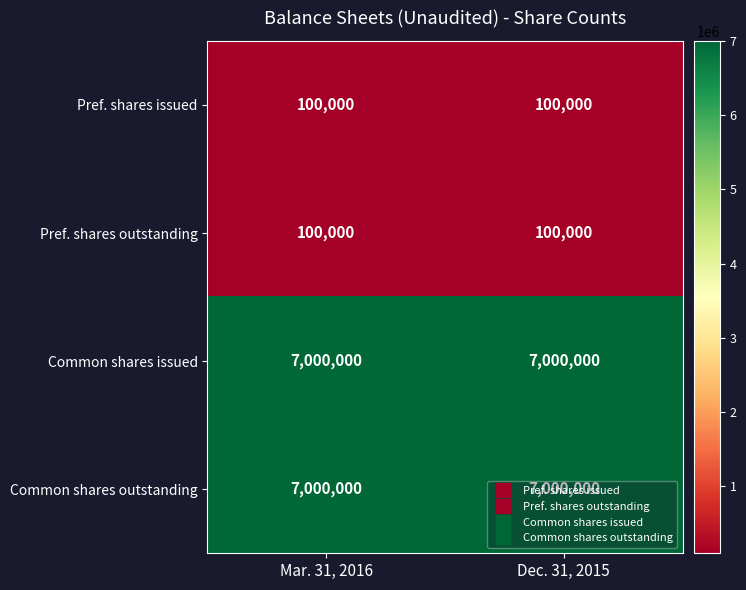

Is the value of Pref. shares outstanding at Dec. 31, 2015 greater than the value of Common shares issued at Dec. 31, 2015?

No